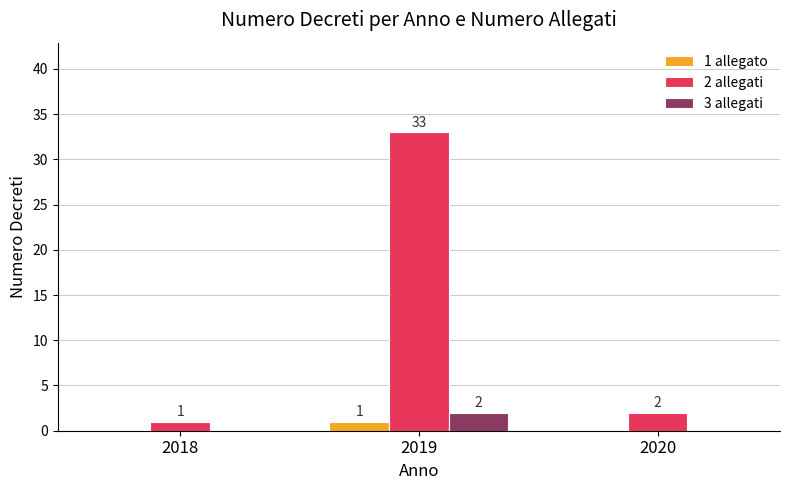

What are all the series names shown in the legend?

1 allegato, 2 allegati, 3 allegati